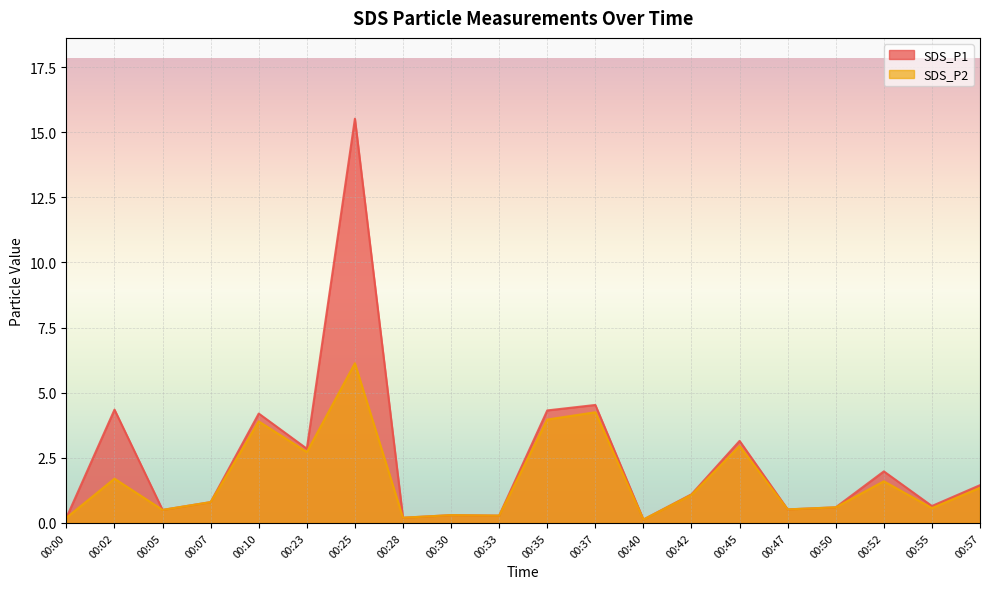

The SDS_P1 series shows 0.7 at 00:55. True or false?

True